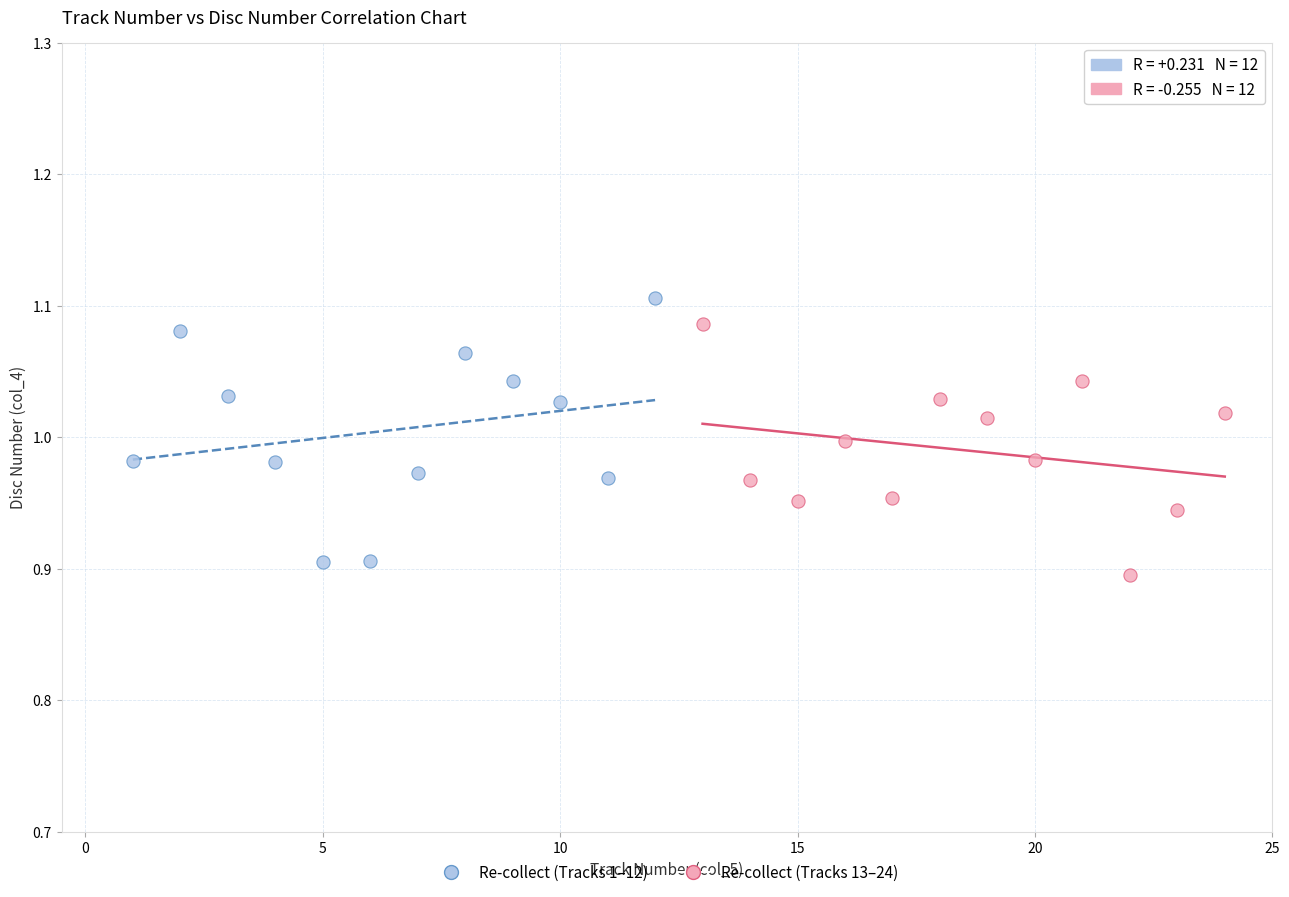

What are all the series names shown in the legend?

Re-collect (Tracks 1–12), Re-collect (Tracks 13–24)